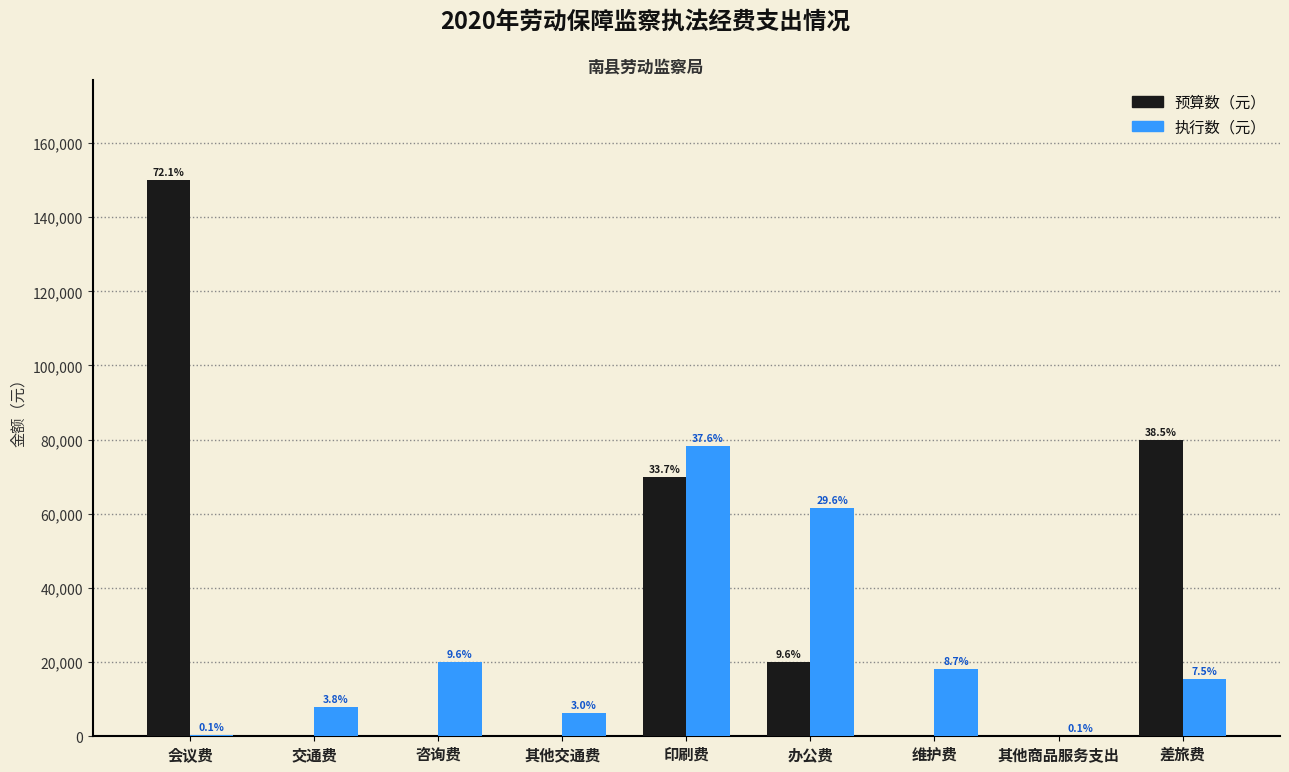

What is the difference between the maximum and second lowest values in the 执行数（元） series?

78051